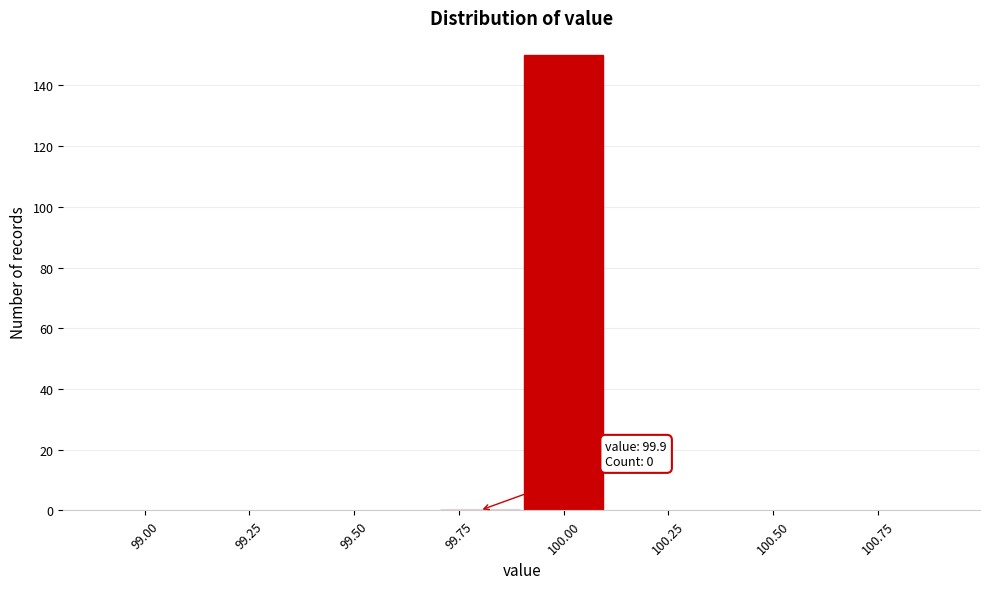

Over which range of the x-axis is the bar tallest?

99.9 to 100.1